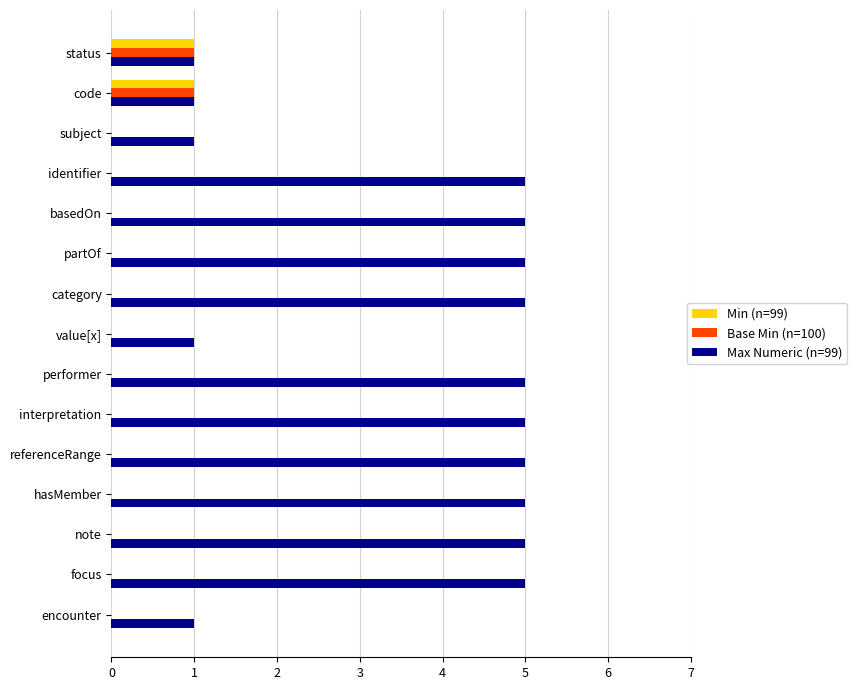

Which series has the largest total across all categories?

Max Numeric (n=99)